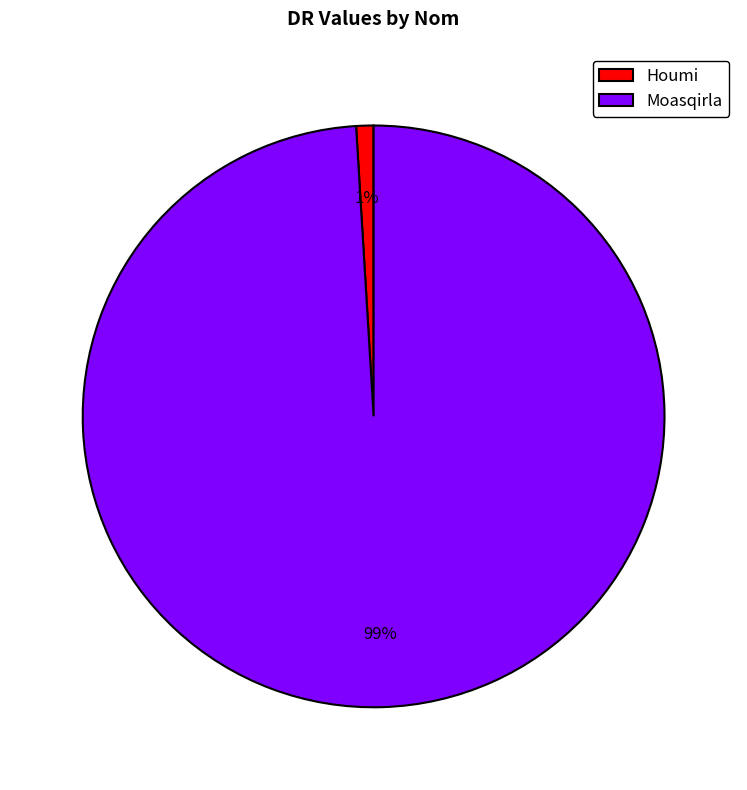

To the nearest percent, what is the combined percentage of Houmi and Moasqirla?

100%